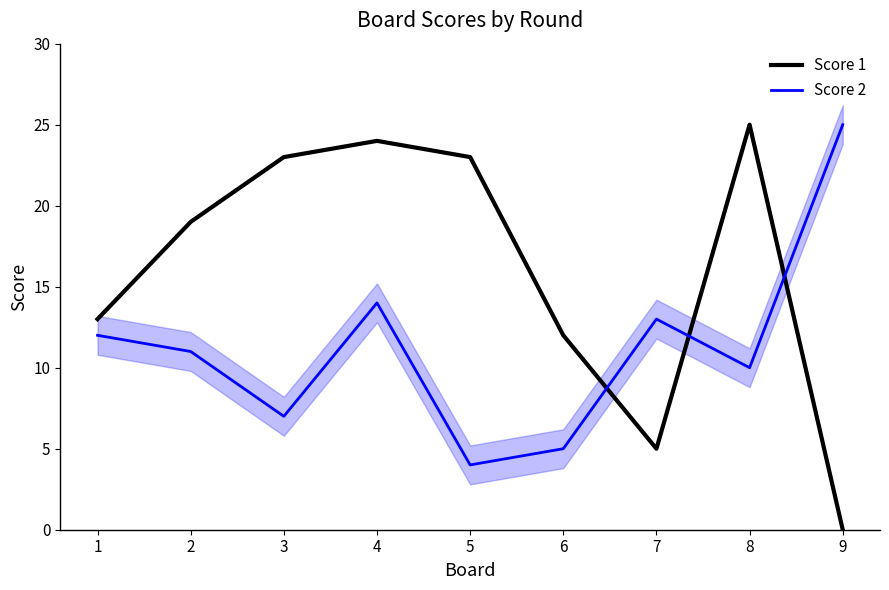

True or false: Score 2 has a value of 7 at 3.

True